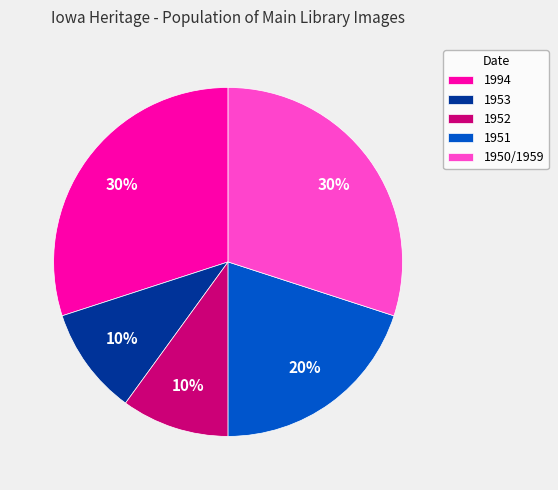

To the nearest percent, what is the difference between the 1994 and 1951 slice percentages?

10%